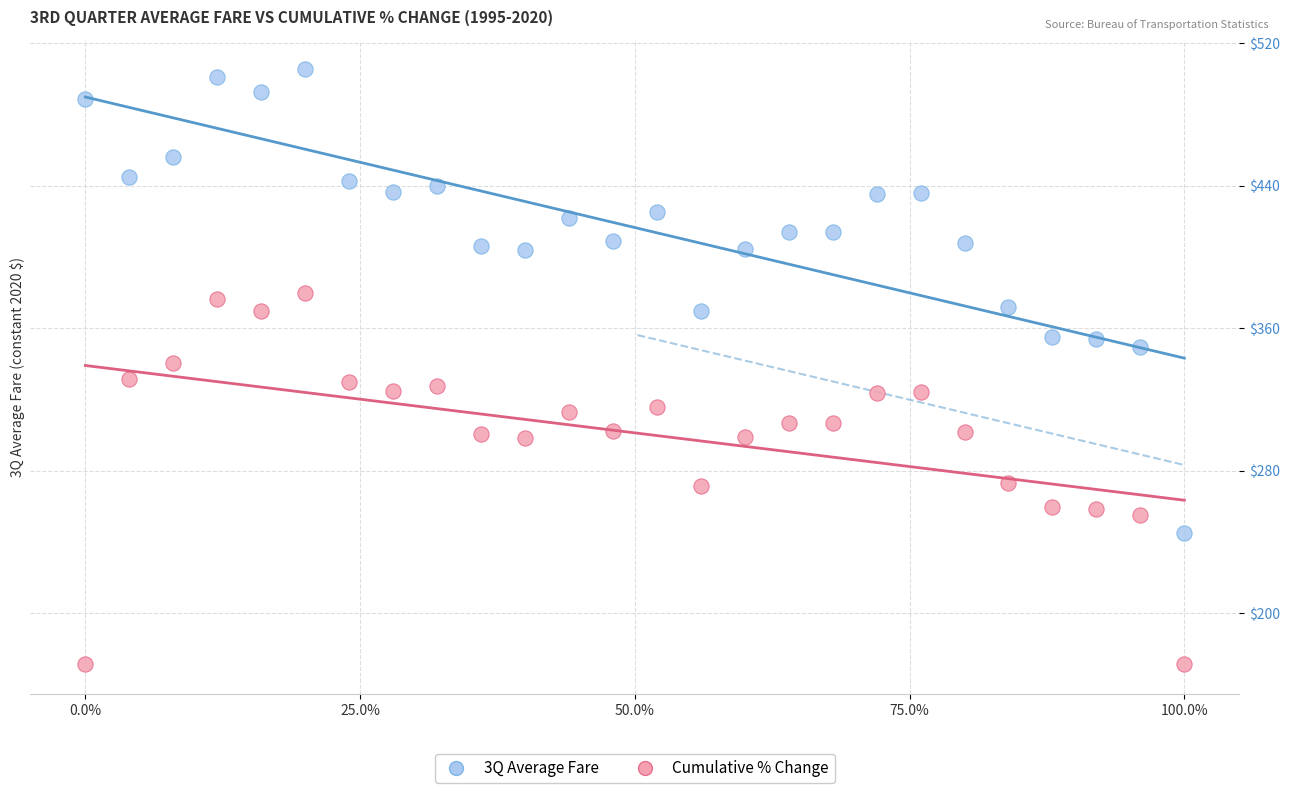

Which series reaches the maximum Y coordinate?

3Q Average Fare